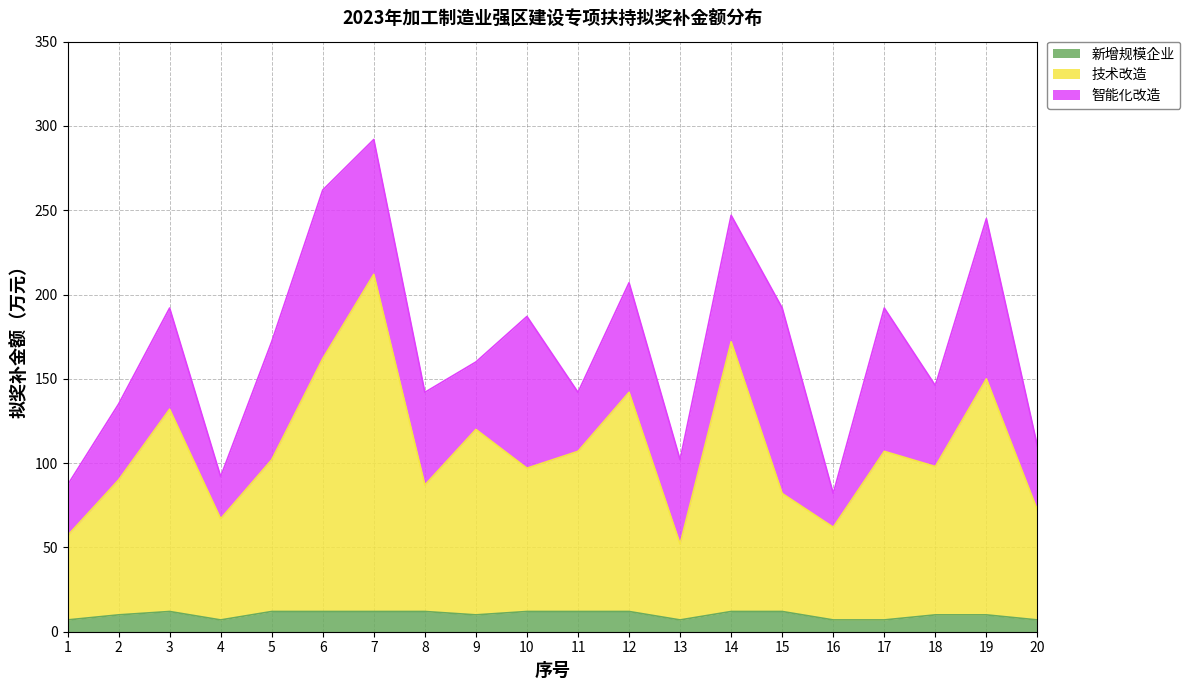

At which category is the sum across all series the highest?

7